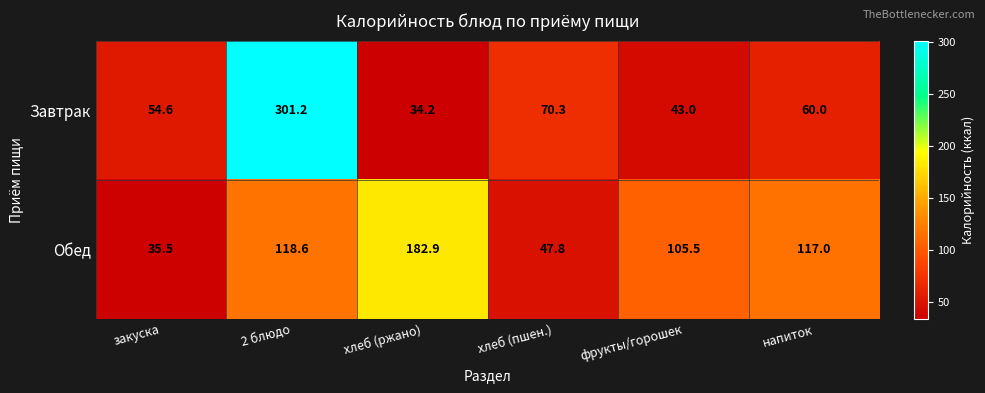

Where does the Обед series first go above 117?

2 блюдо